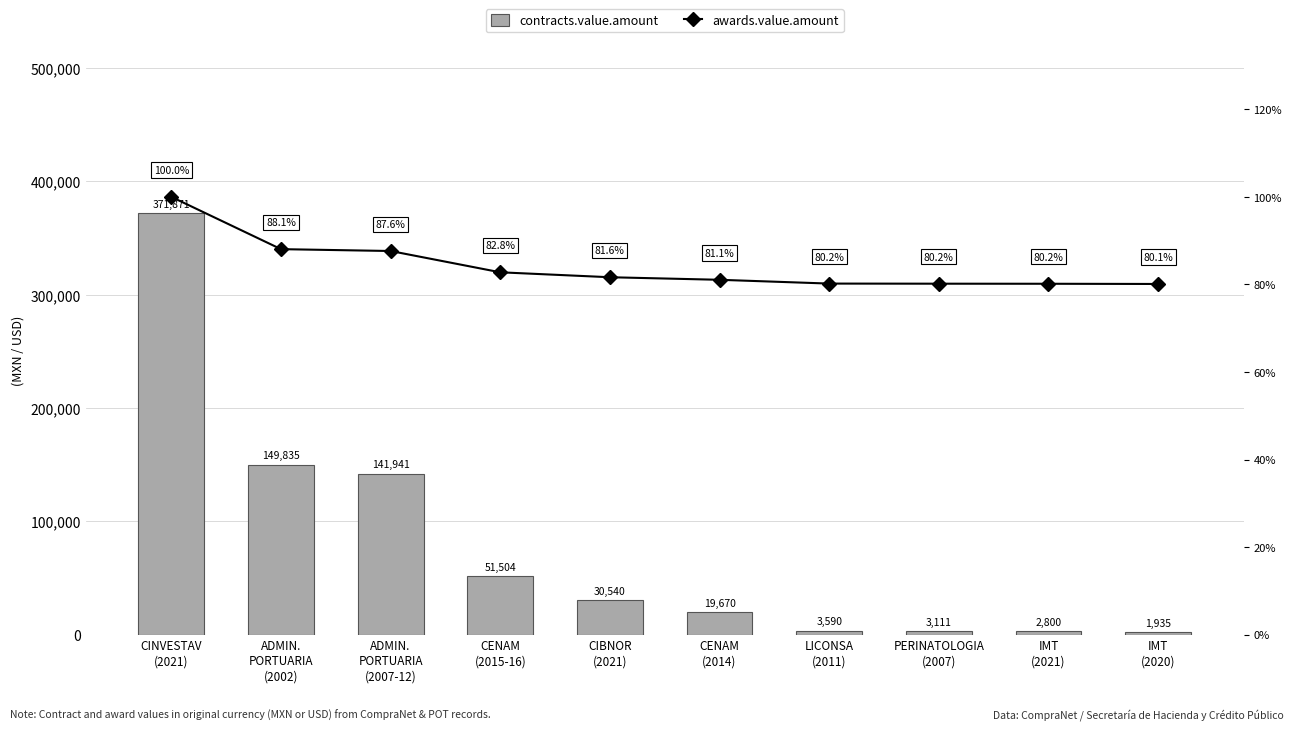

Is it true that awards.value.amount equals 88.1 at ADMIN.
PORTUARIA
(2002)?

True